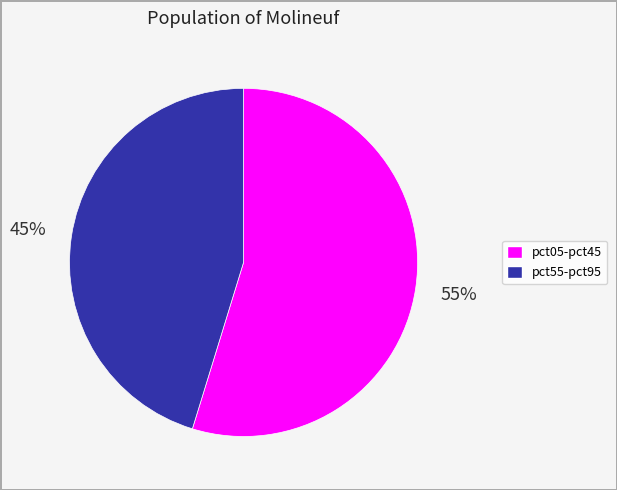

To the nearest percent, what is the average slice percentage?

50%